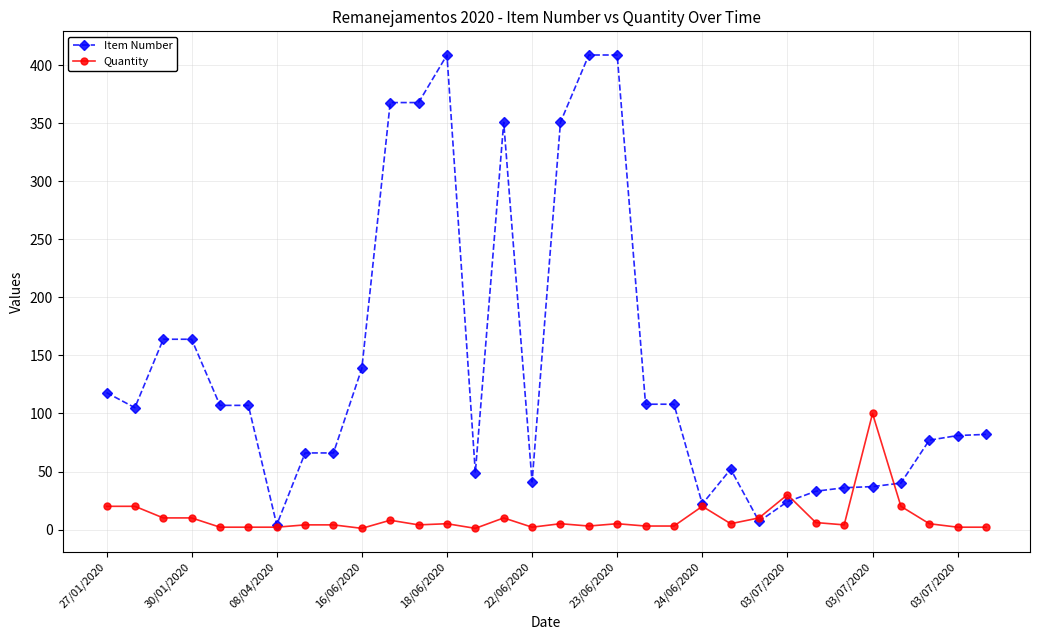

True or false: Item Number has more than 1 points higher than both neighbors.

True